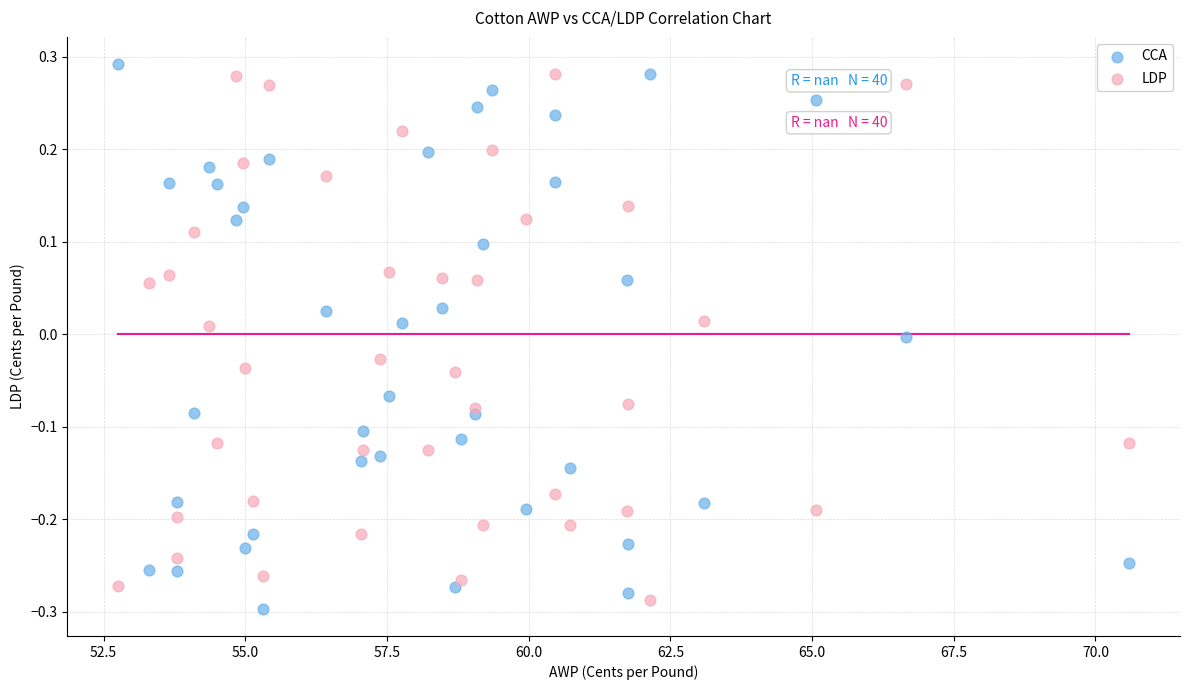

What is the X range (max minus min) for the scatter plot?

17.8